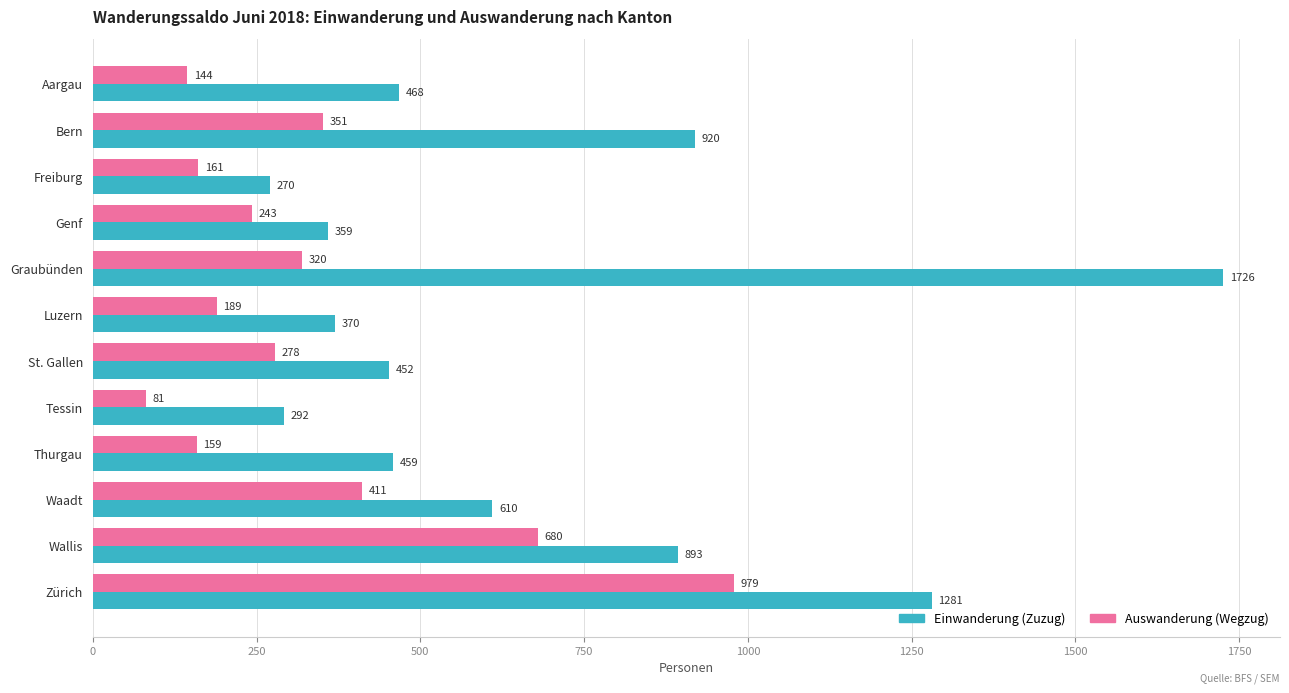

How many distinct data groups are displayed?

2